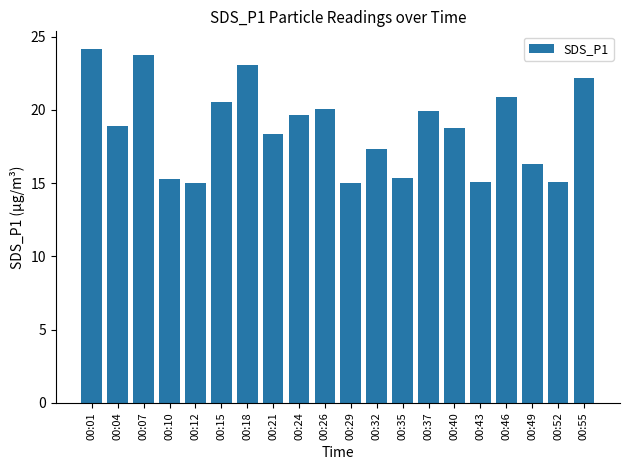

The chart shows a value of 18.3 at 00:21. True or false?

True